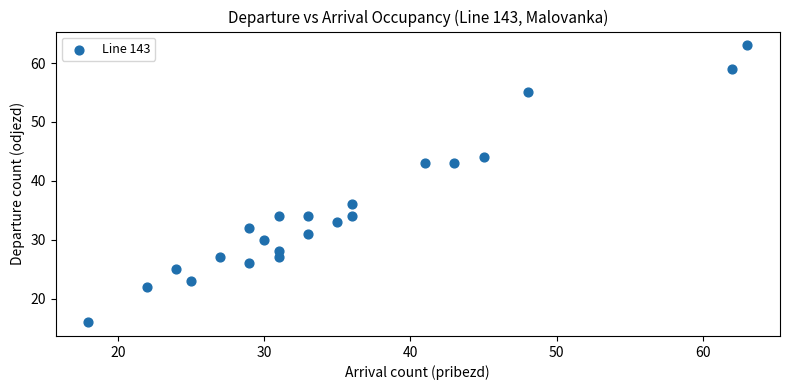

What is the range of Y values (max minus min)?

47